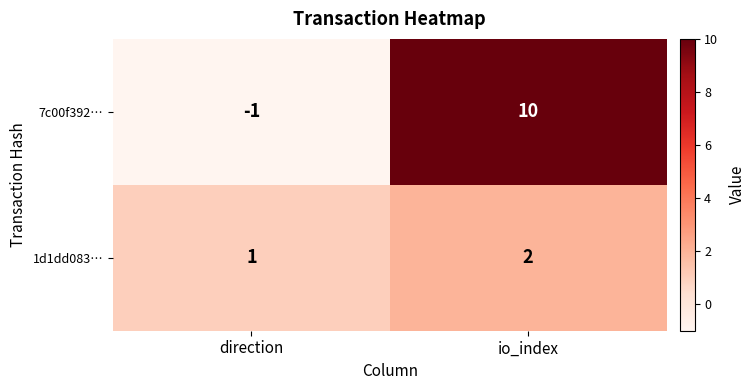

What is the sum of the 1d1dd083… values at direction and io_index?

3